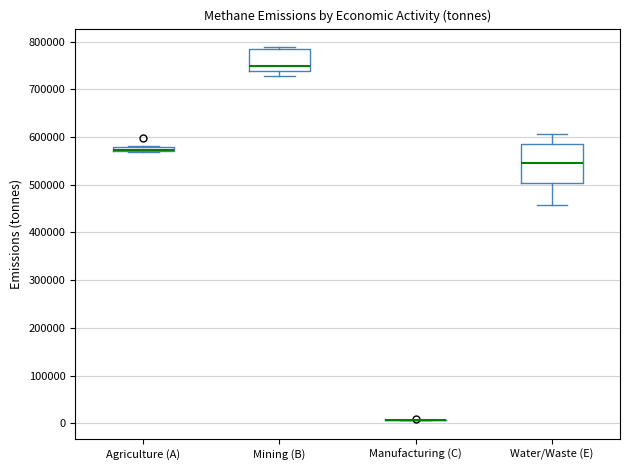

Comparing the boxes themselves (not the whiskers), which one is the tallest?

Water/Waste (E)